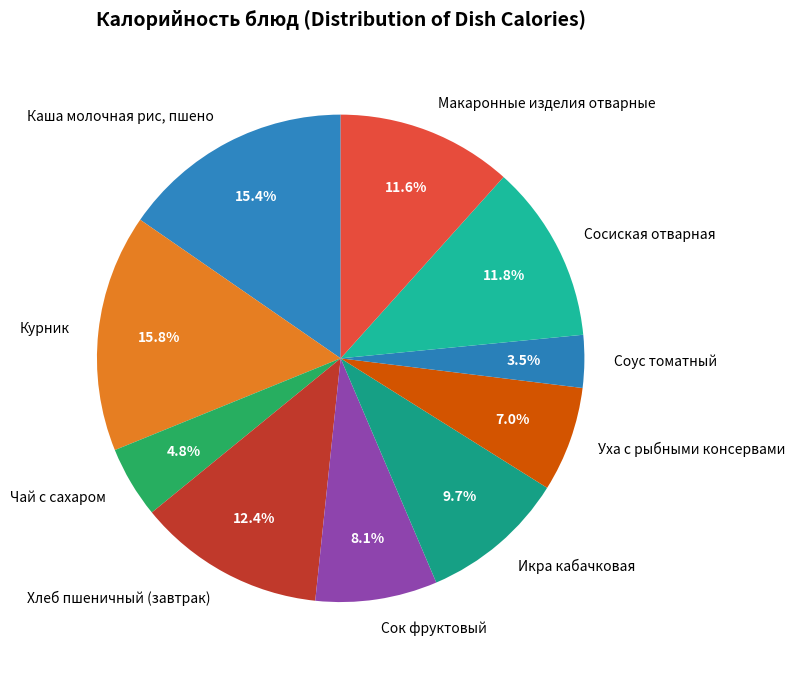

Combined, what portion of the pie is Чай с сахаром and Макаронные изделия отварные?

16.4%